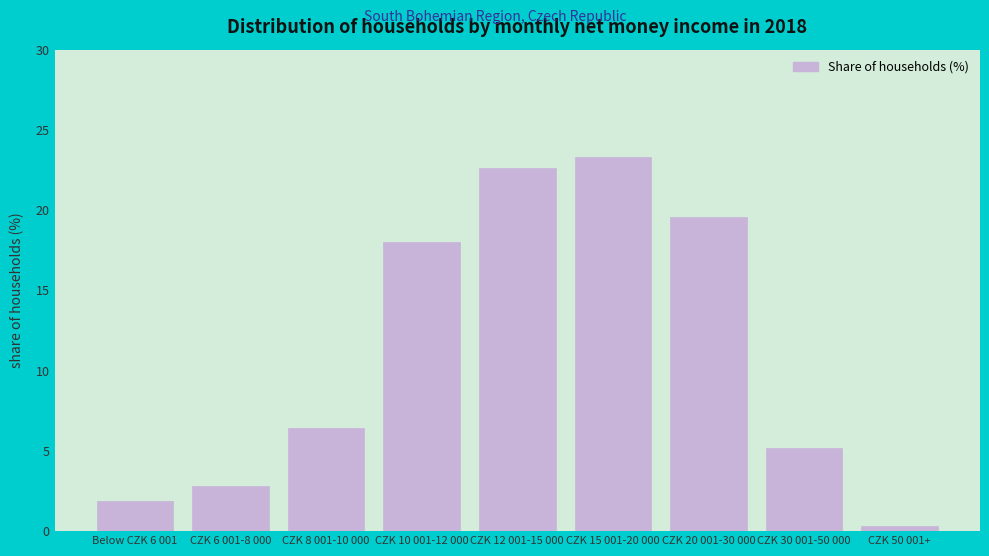

Reading right to left, what are all the values shown in this chart?

0.3	5.2	19.6	23.3	22.6	18.0	6.4	2.8	1.9